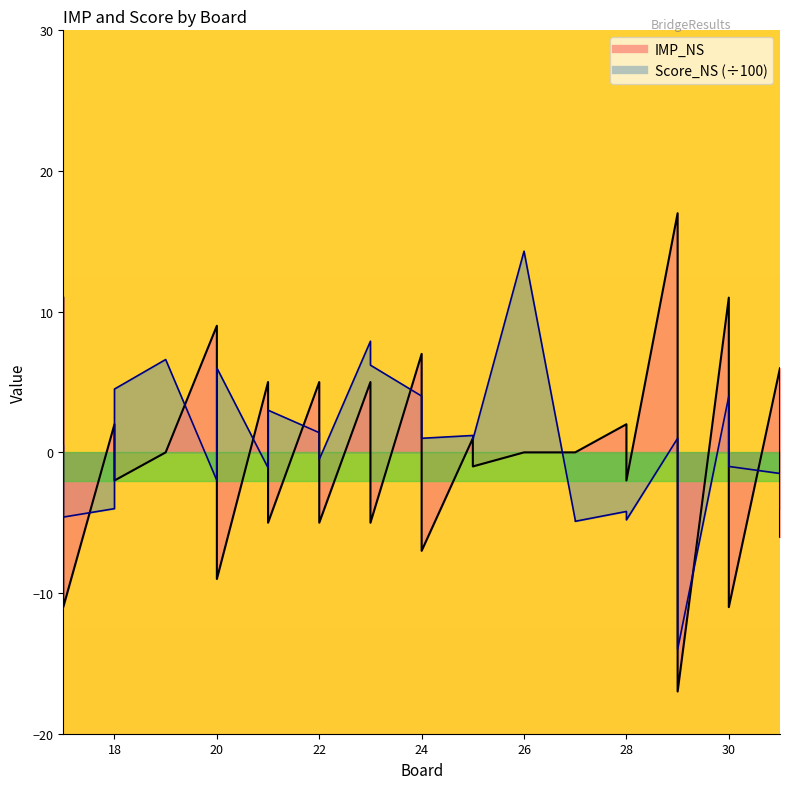

What is the greatest value displayed?

17.0